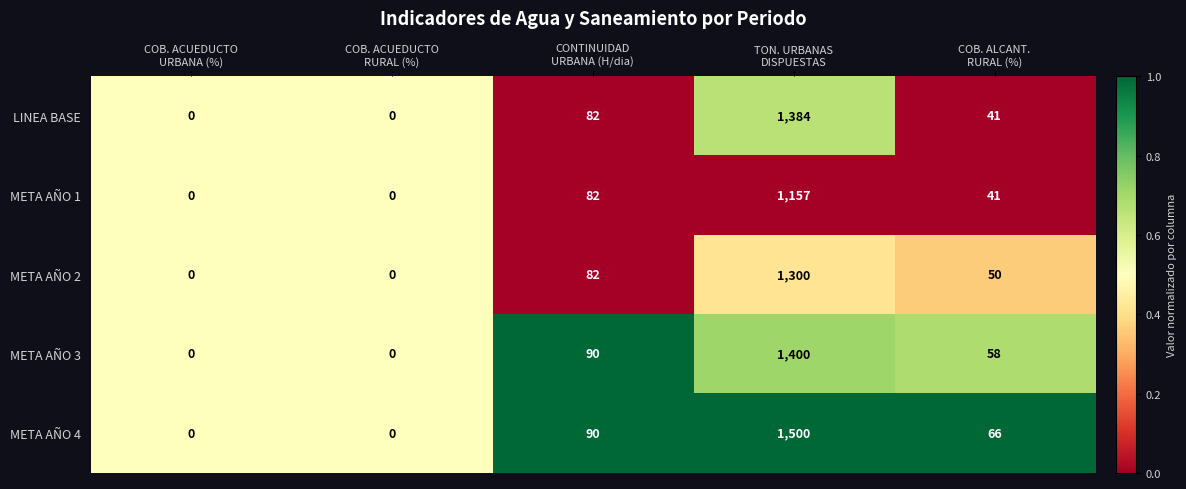

Which label corresponds to the largest value in the chart?

TON. URBANAS
DISPUESTAS